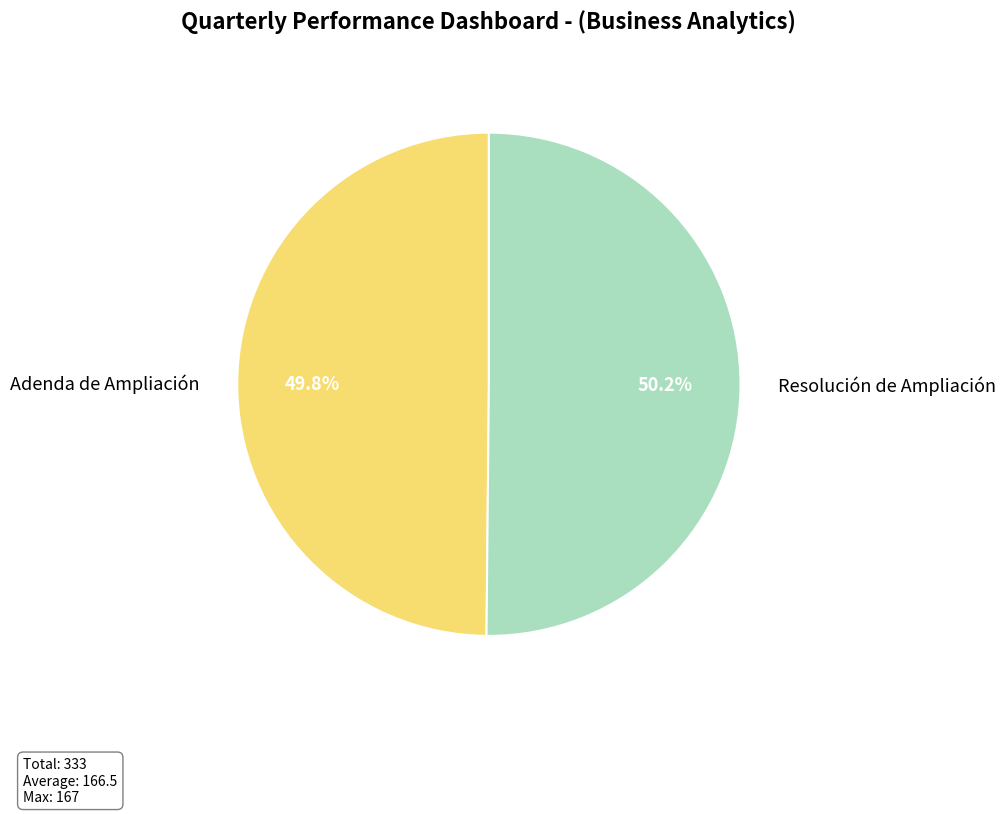

How many segments does this pie chart have?

2